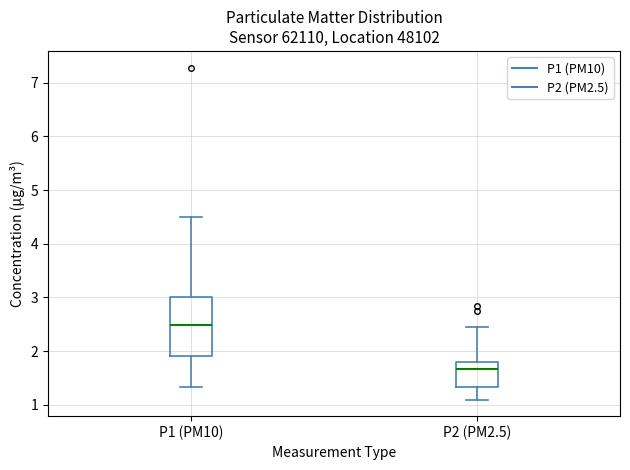

Where does the lower whisker of the box for P1 (PM10) end on the y-axis? The values are not printed on the chart, so give them approximately, as read against the axis.

1.3